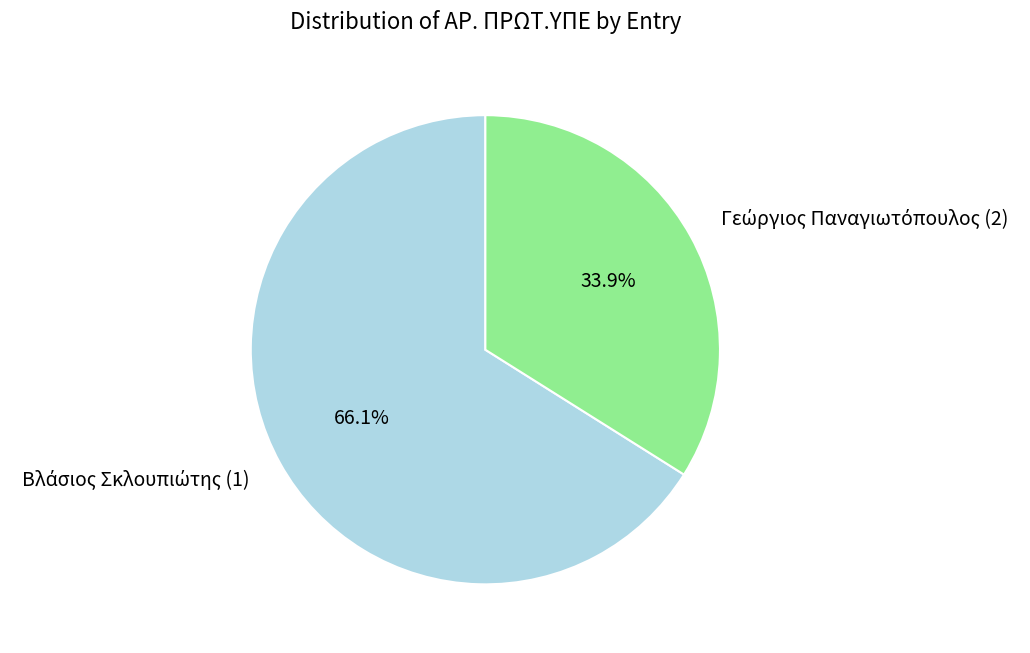

Does any single category account for the majority?

Yes